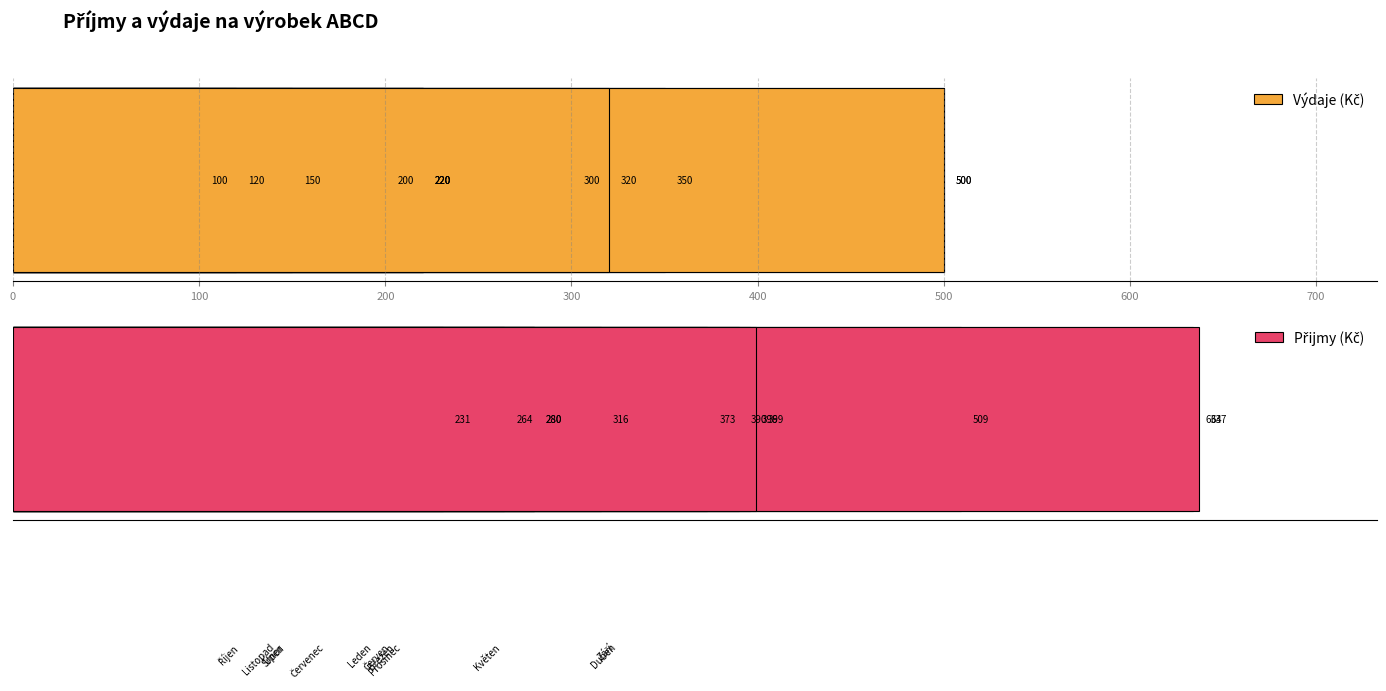

What is the sum of all Výdaje (Kč) values?

3200